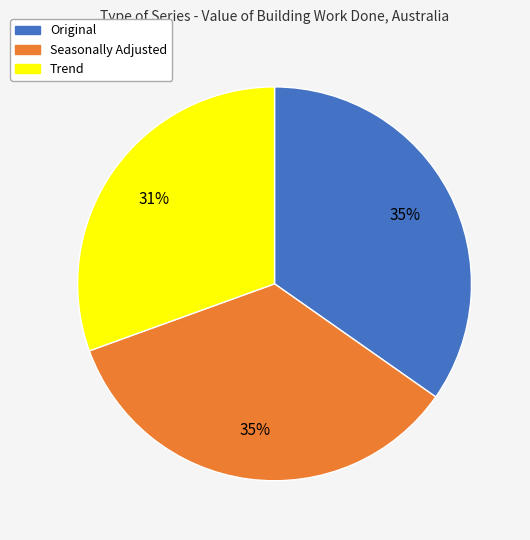

True or false: Trend accounts for 18% of the total.

False